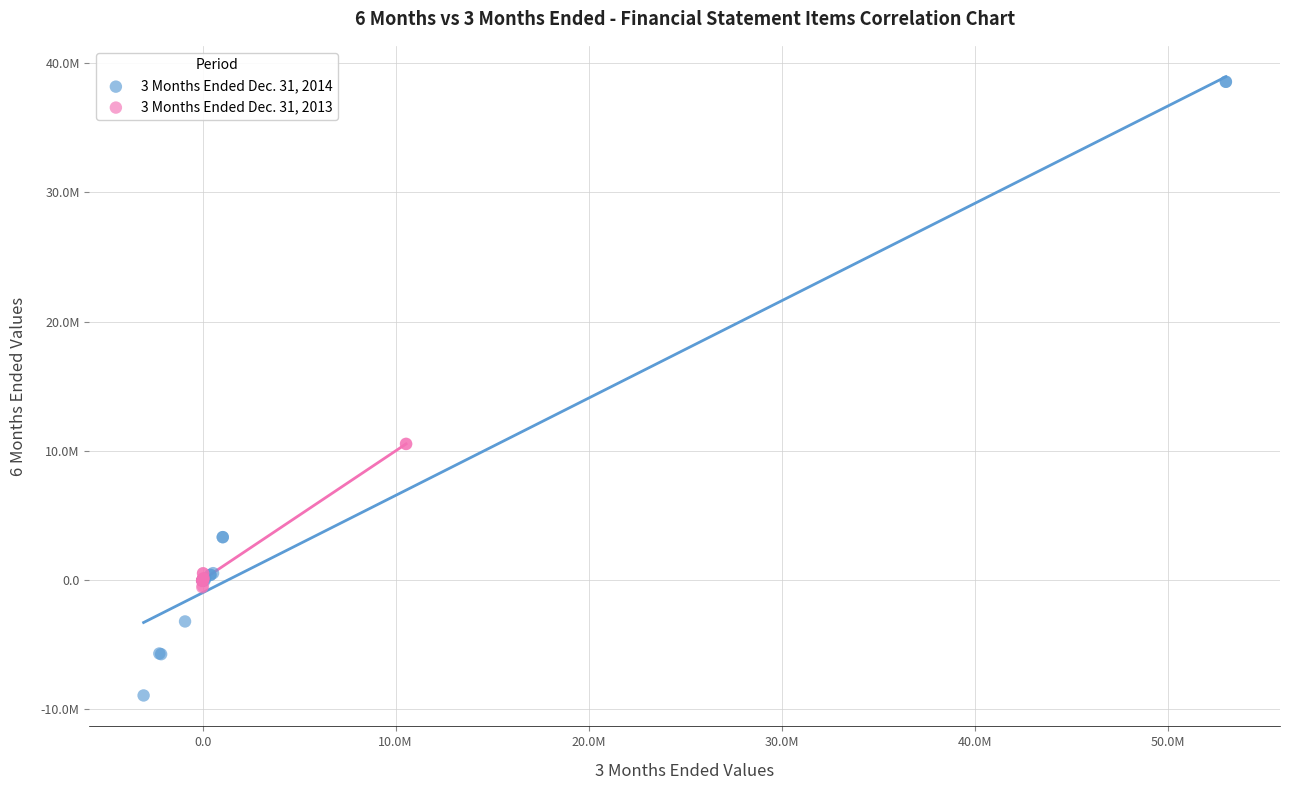

Which series reaches the minimum Y coordinate?

3 Months Ended Dec. 31, 2014